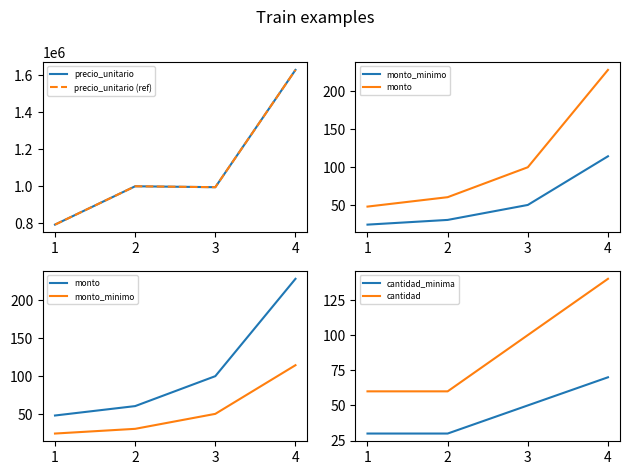

Where is cantidad nearest to the value 100?

3